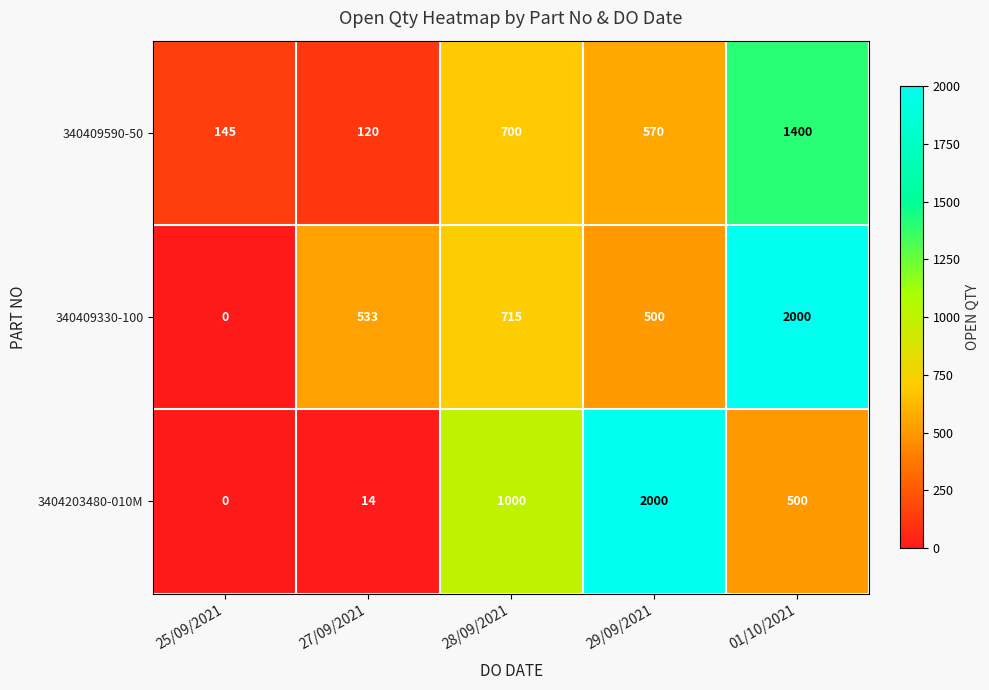

What is the spread (max minus min) of values at 27/09/2021?

519